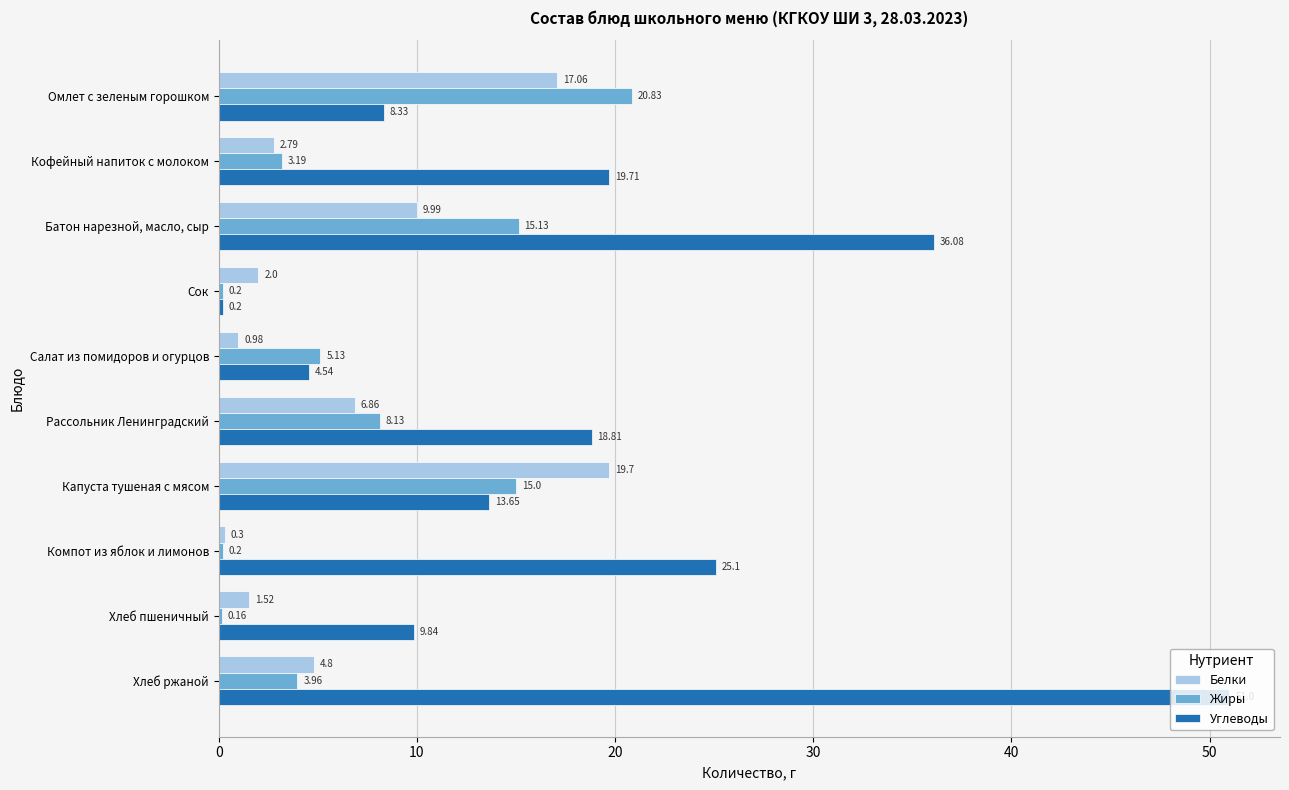

What are all the series names shown in the legend?

Белки, Жиры, Углеводы